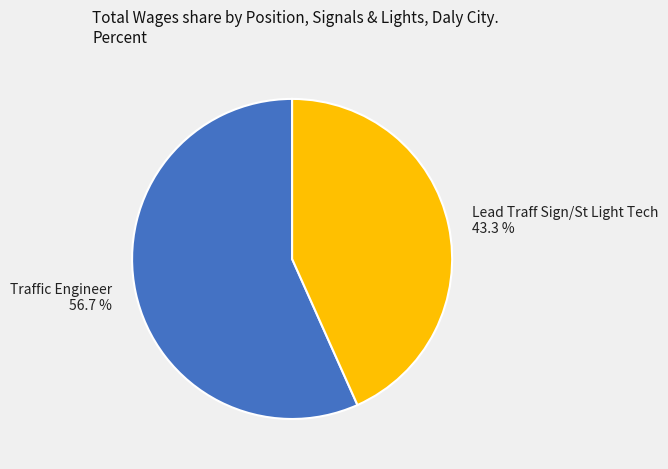

To the nearest percent, what is the difference between the Lead Traff Sign/St Light Tech and Traffic Engineer slice percentages?

13%